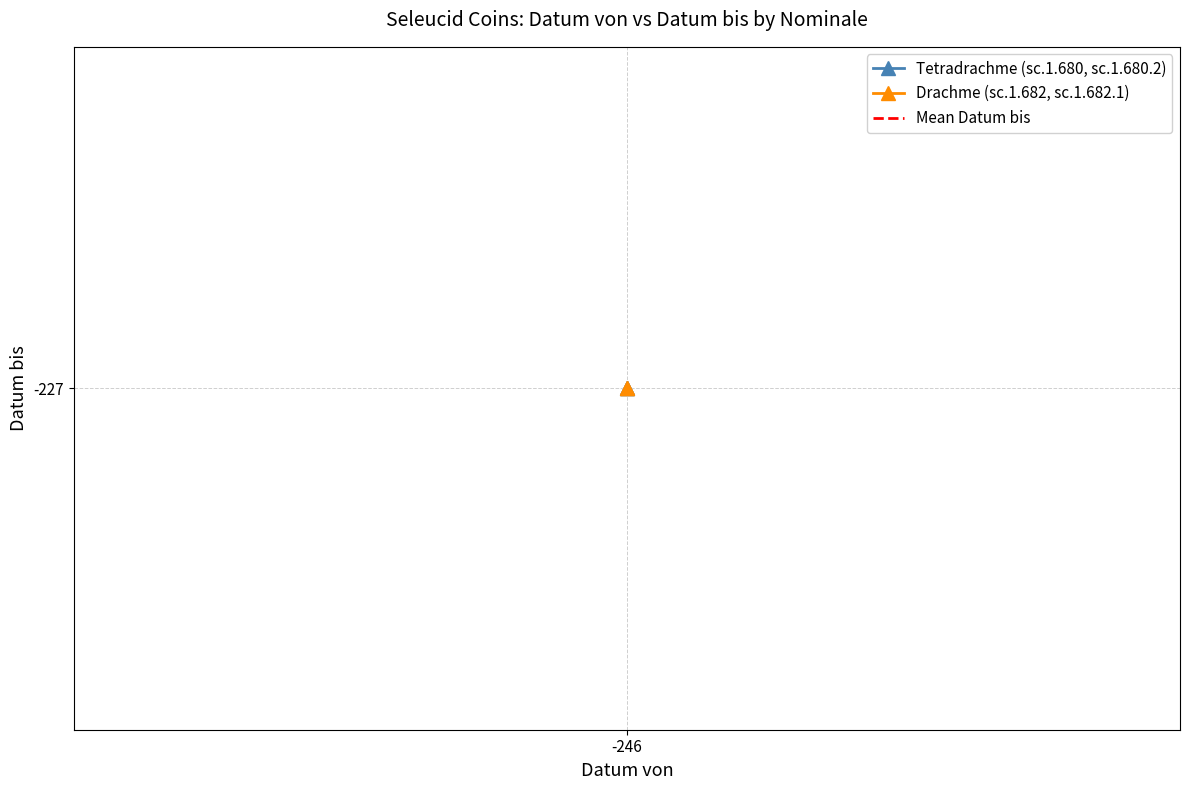

True or false: Tetradrachme and Datum bis intersect in this chart.

False